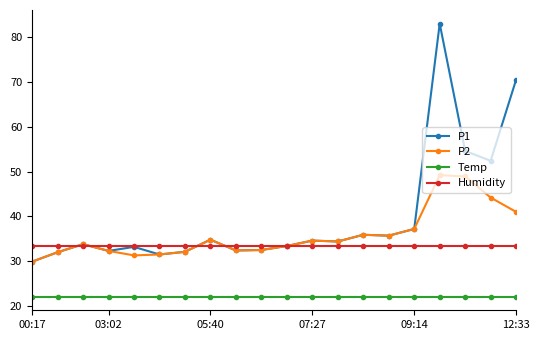

List the series in order of their peak value, highest first.

P1, P2, Humidity, Temp